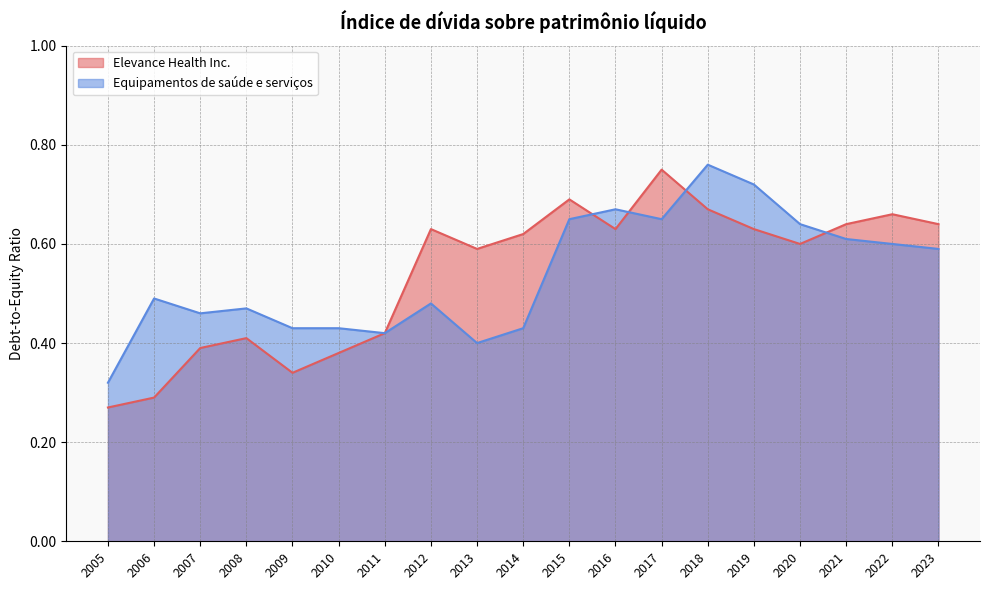

What are all the series names shown in the legend?

Elevance Health Inc., Equipamentos de saúde e serviços